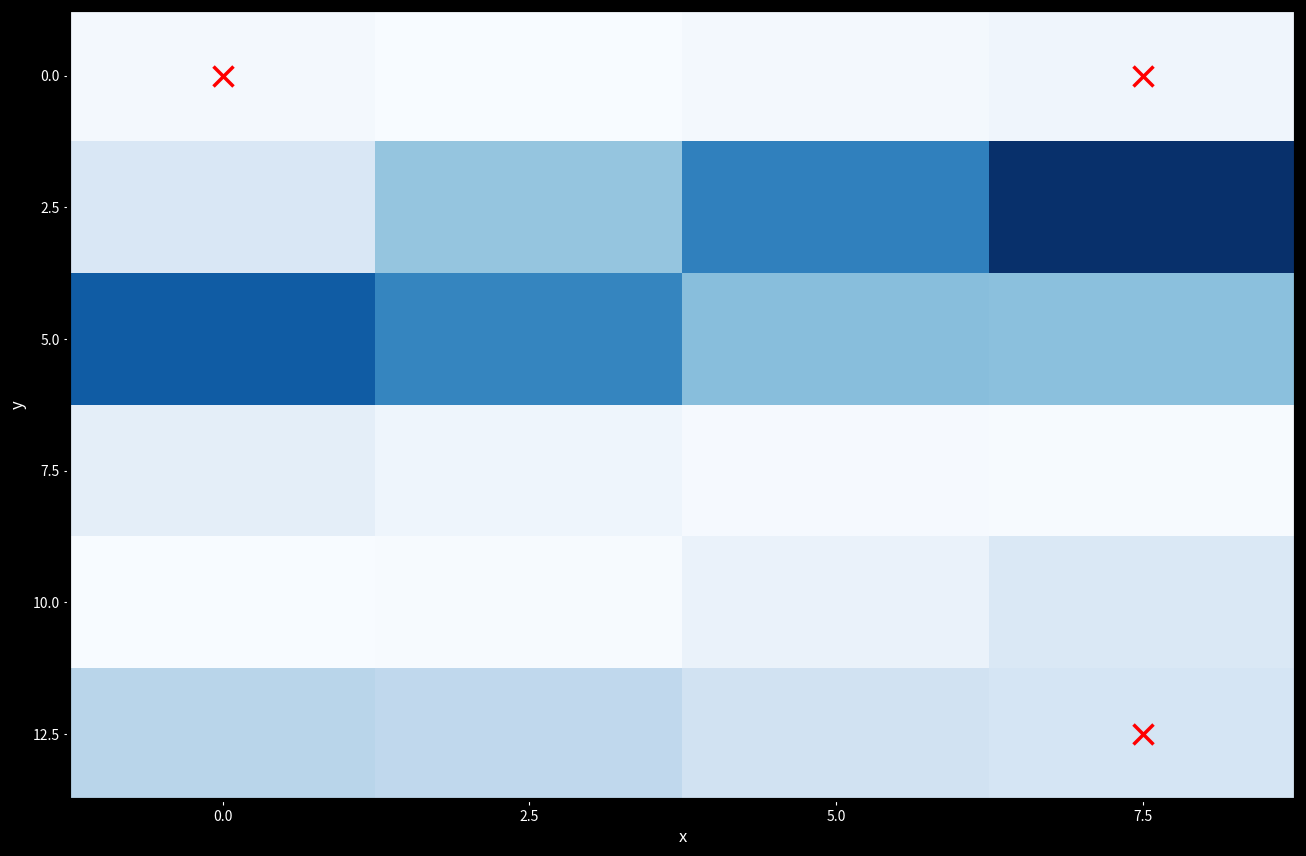

What is the maximum value shown in the chart?

971